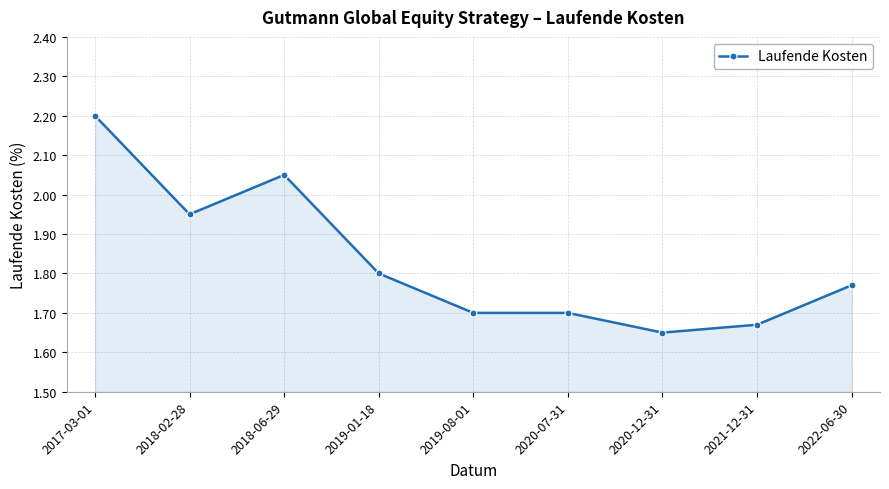

Where is the first local maximum?

2018-06-29